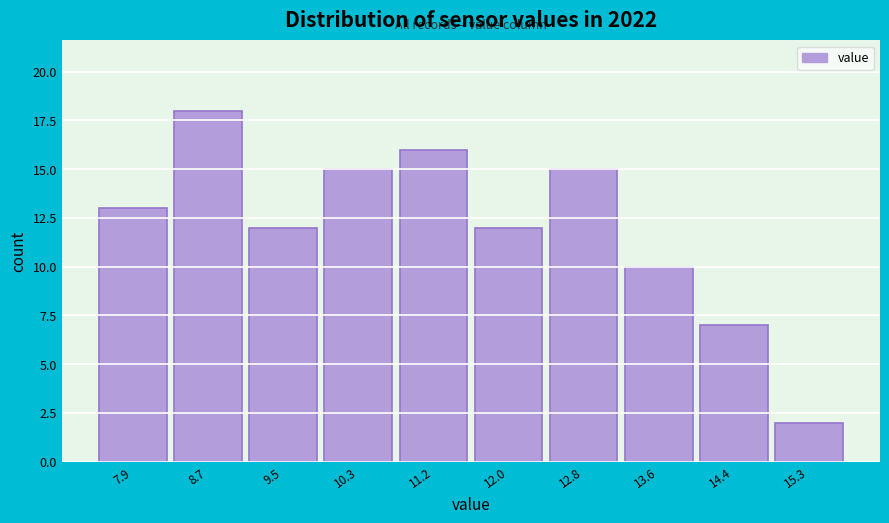

Reading right to left, transcribe all the data shown in this chart.

2	7	10	15	12	16	15	12	18	13